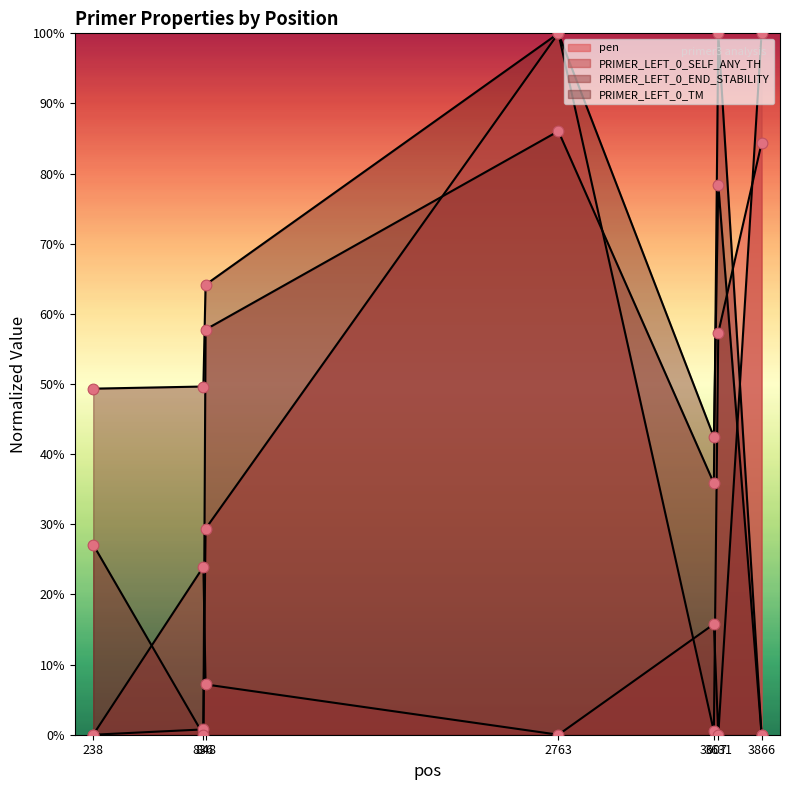

Which series contains the highest Y value?

pen